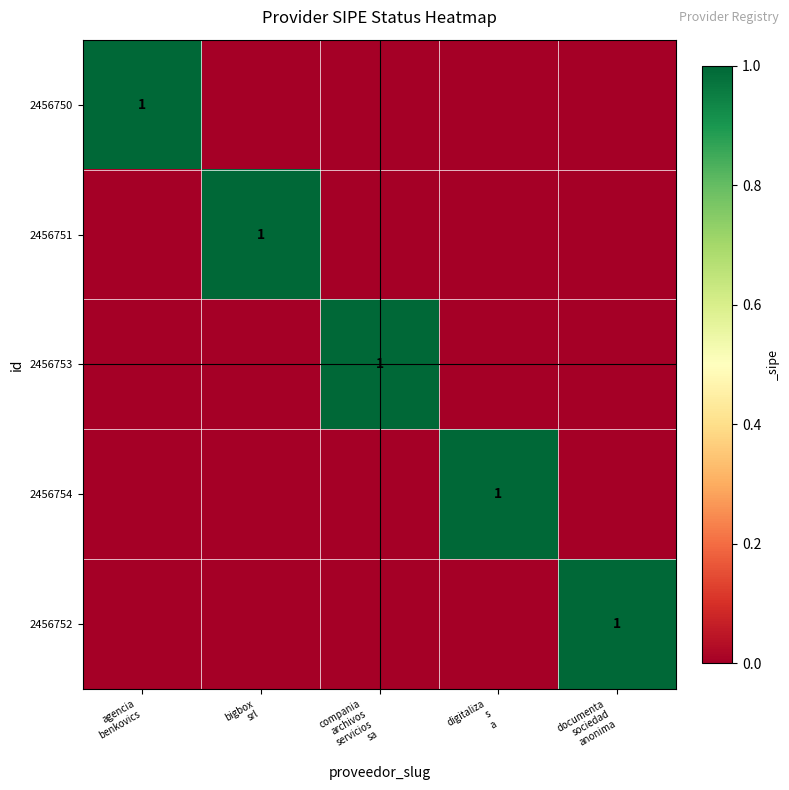

At which category is the sum across all series the highest?

agencia
benkovics